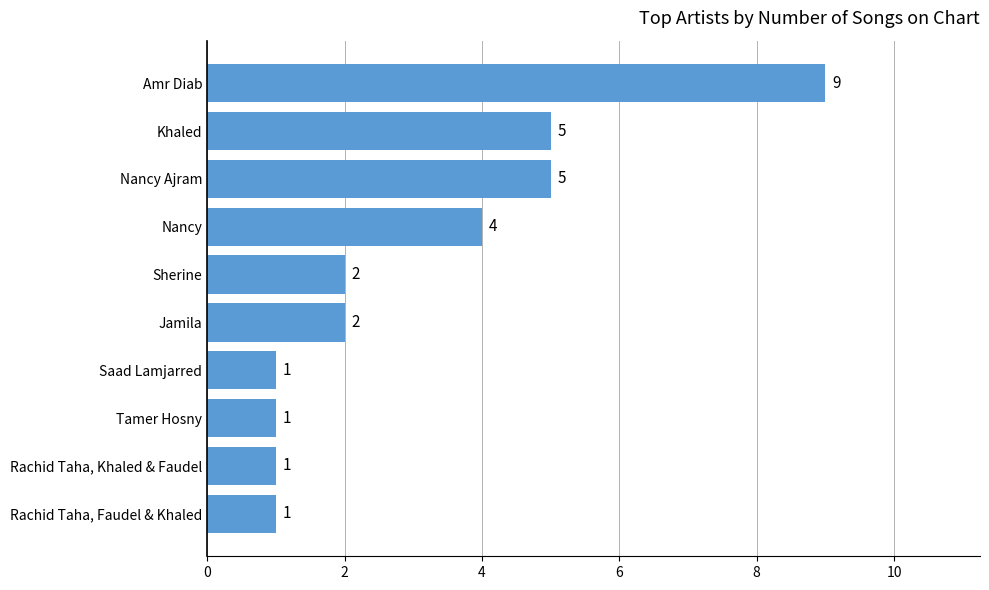

Reading top to bottom, list all the values displayed in this chart.

9	5	5	4	2	2	1	1	1	1